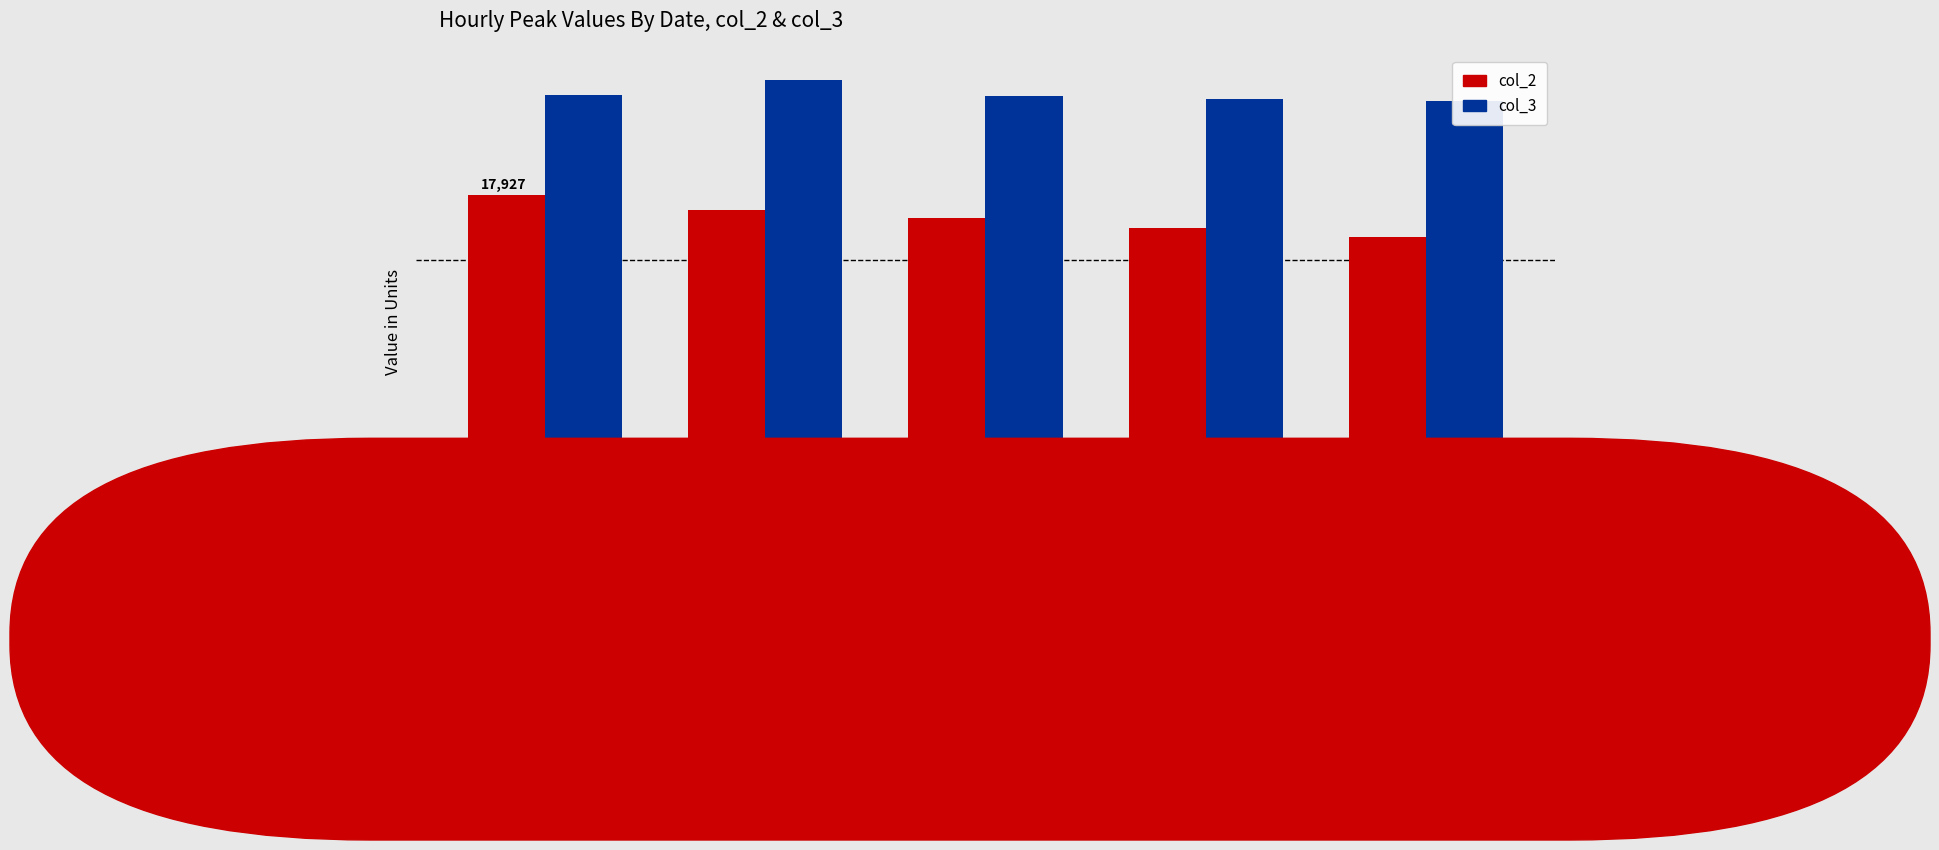

What is the value of the col_2 bar at the 2nd from the left?

17273